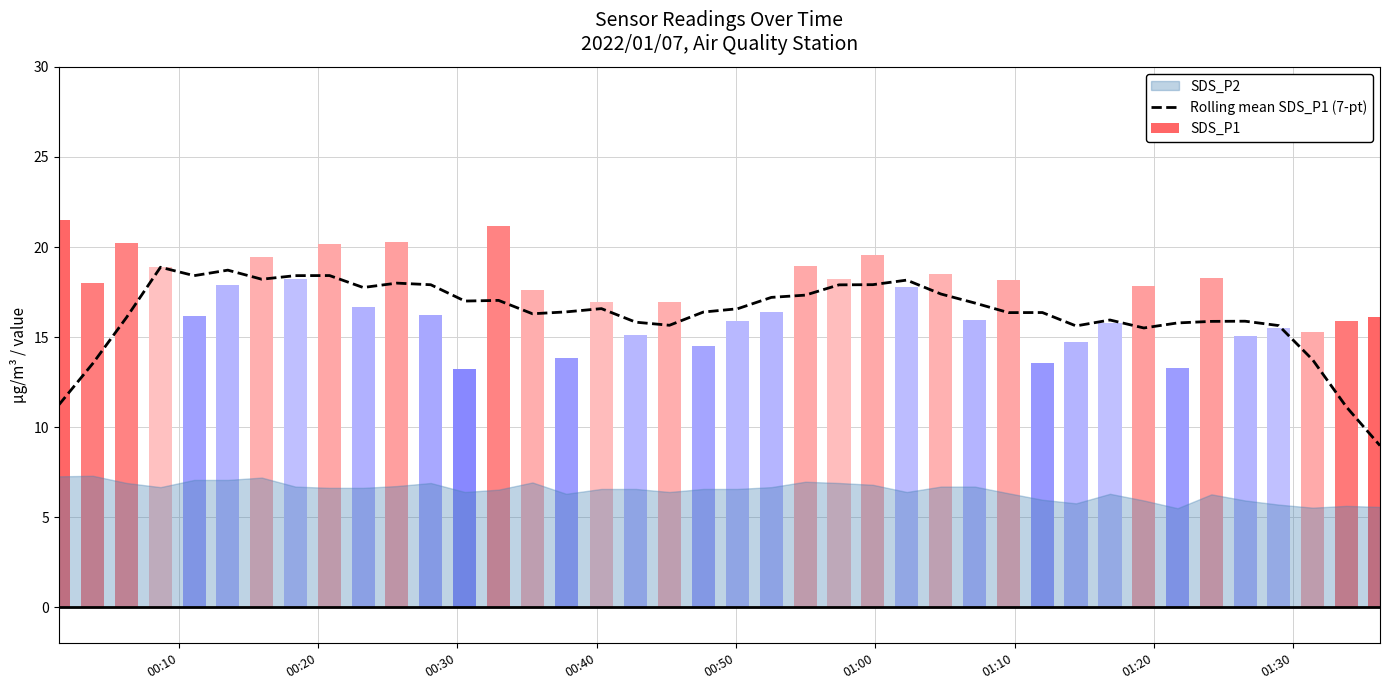

Reading left to right, extract all data points from this chart.

11.2	13.5	16.1	18.9	18.4	18.7	18.2	18.4	18.4	17.8	18.0	17.9	17.0	17.0	16.3	16.4	16.6	15.8	15.7	16.4	16.6	17.2	17.3	17.9	17.9	18.2	17.4	16.9	16.4	16.4	15.6	15.9	15.5	15.8	15.9	15.9	15.6	13.7	11.1	9.0